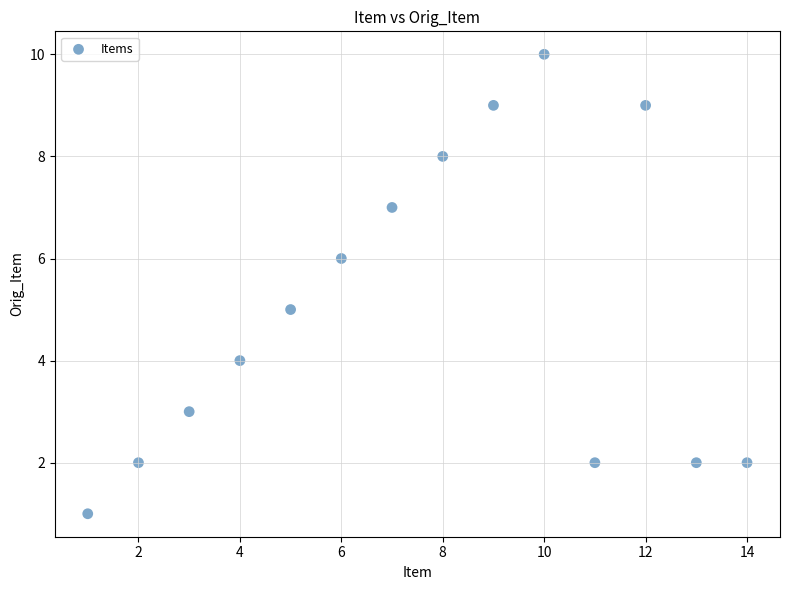

What is the range of X values (max minus min)?

13